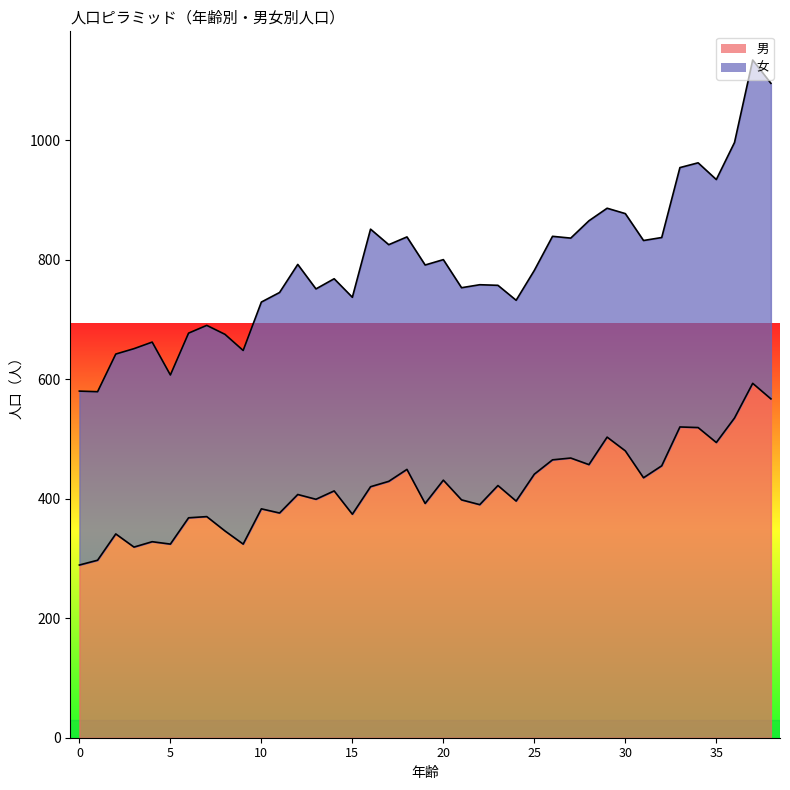

At which category does the data reach its first local peak?

2